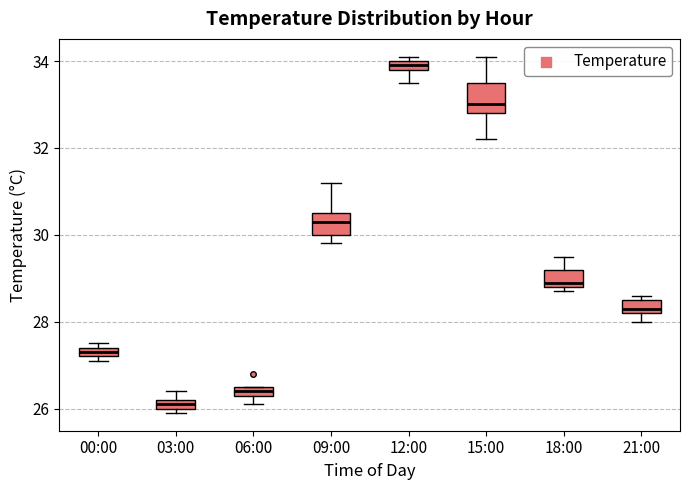

Where does the lower whisker of the box for 12:00 end on the y-axis? The values are not printed on the chart, so give them approximately, as read against the axis.

33.6